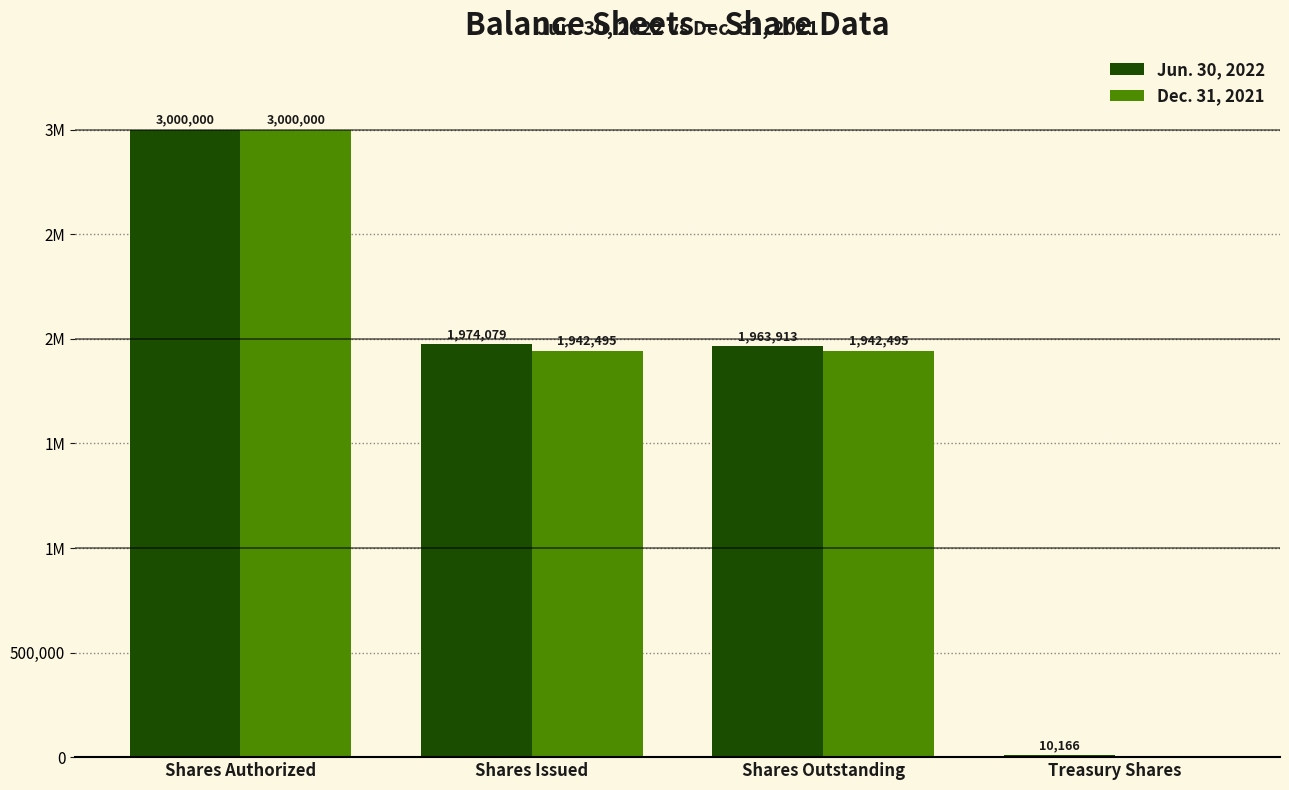

What is the value of the Jun. 30, 2022 bar at the 4th from the left?

10166